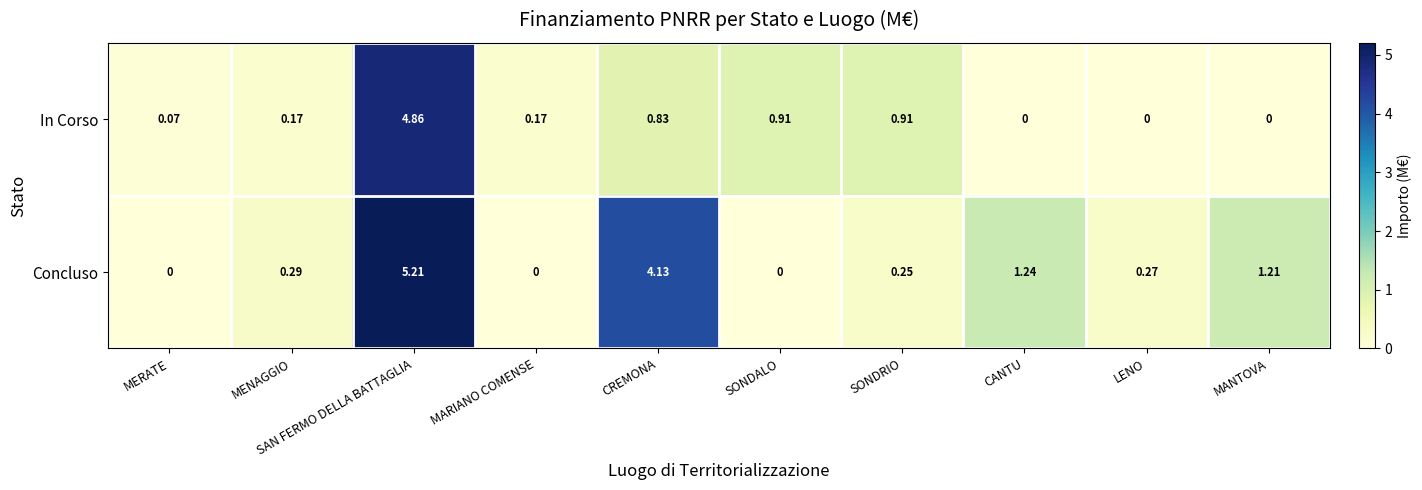

Which series has the largest range (max minus min)?

Concluso